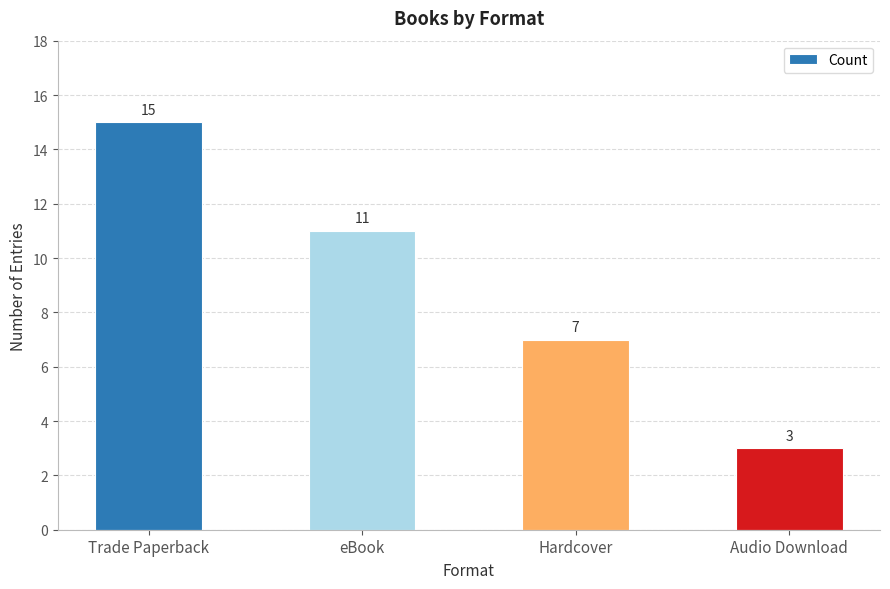

The value at eBook is 11. True or false?

True